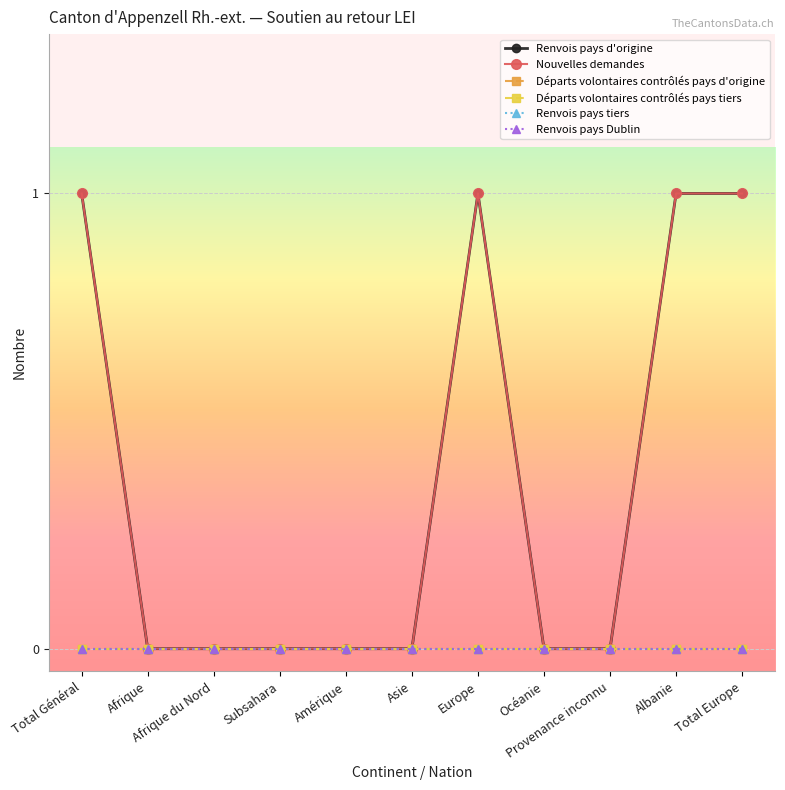

True or false: Départs volontaires contrôlés pays d'origine and Renvois pays d'origine cross at least once.

False